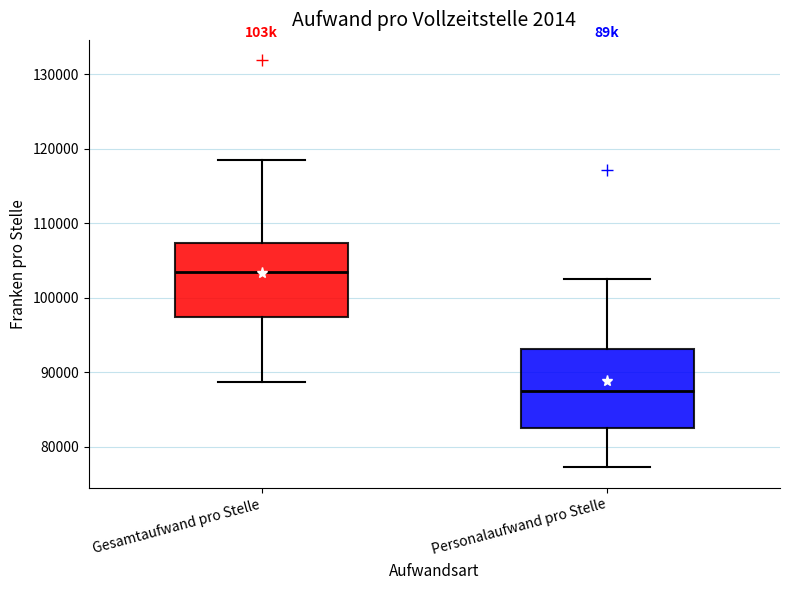

Where does the lower whisker of the box for Personalaufwand pro Stelle end on the y-axis? The values are not printed on the chart, so give them approximately, as read against the axis.

77000